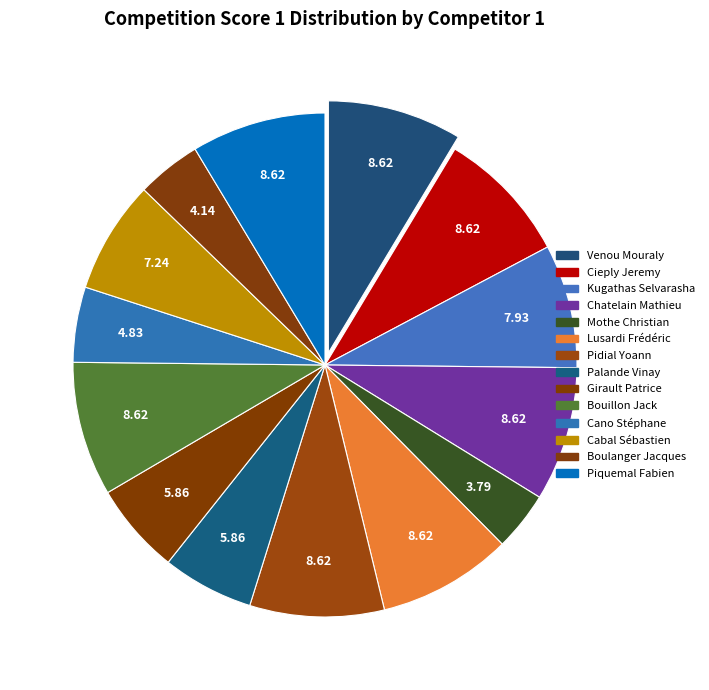

To the nearest percent, what is the difference between the largest and smallest slice percentages?

5%